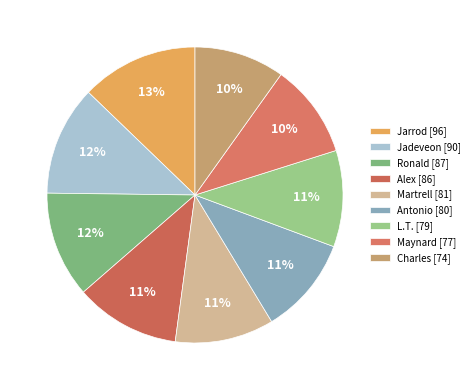

Between Alex and Charles, which is larger?

Alex